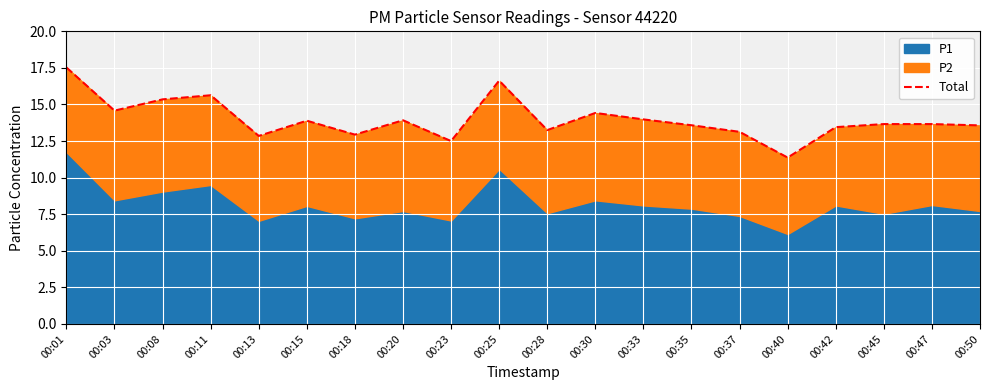

How many lines are shown in the chart?

1